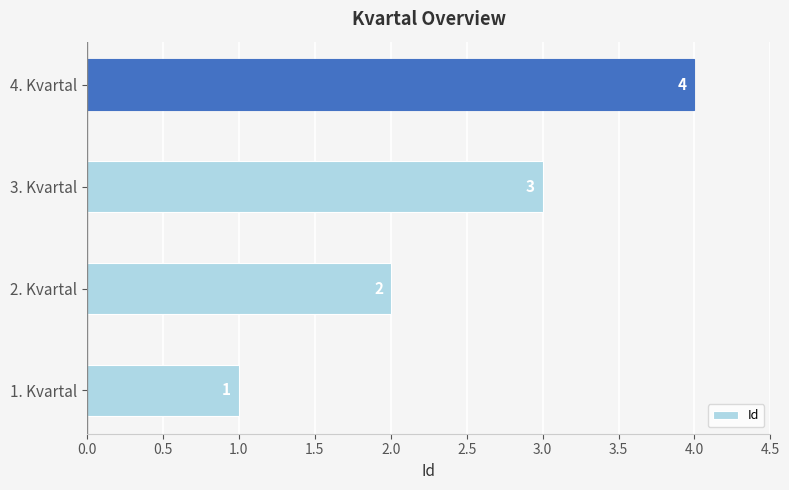

Between 4. Kvartal and 2. Kvartal, which is larger?

4. Kvartal